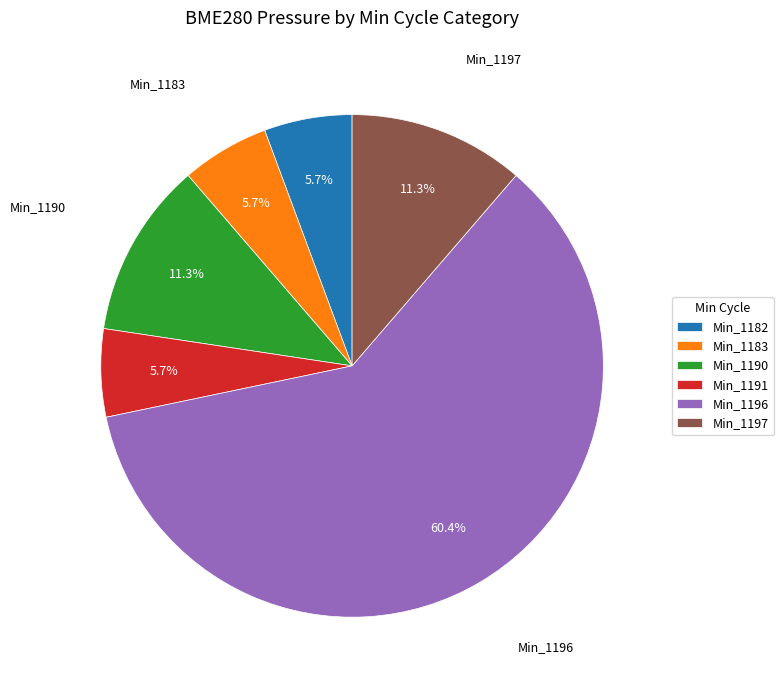

Is there any slice that represents more than half of the pie?

Yes